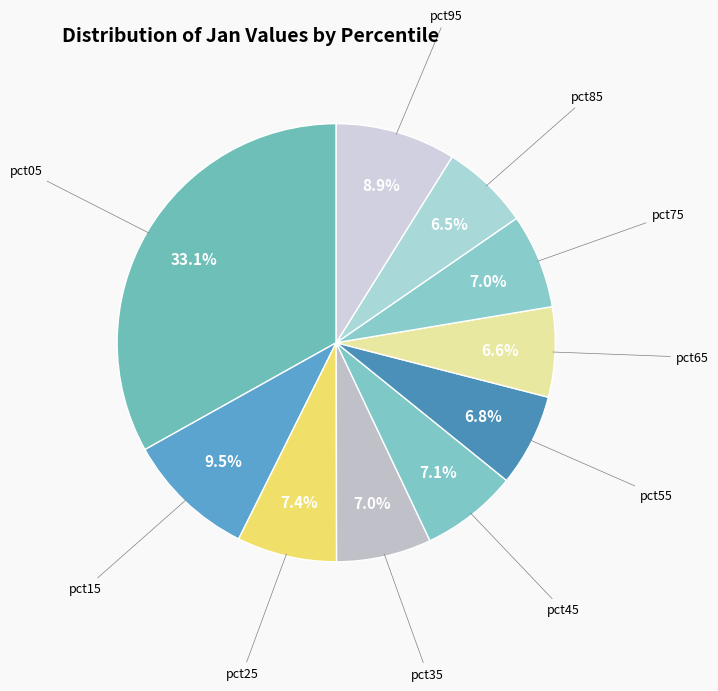

To the nearest percent, what is the average slice percentage?

10%